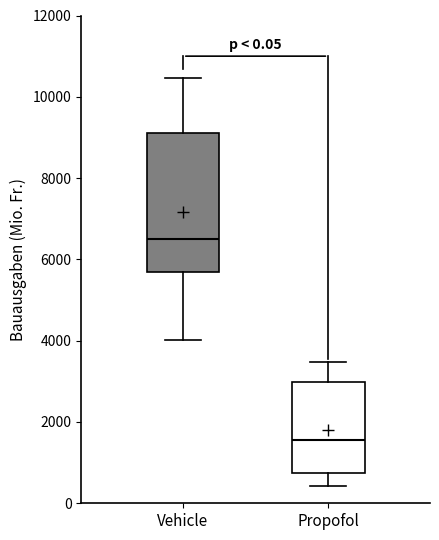

Reading left to right, read every box against the y-axis: the position of its median line, the range the box covers, and the ends of its whiskers. The values are not printed on the chart, so give them approximately, as read against the axis.

Vehicle: median 6400, box 5800 to 9200, whiskers 4000 to 10400
Propofol: median 1600, box 800 to 3000, whiskers 400 to 3400